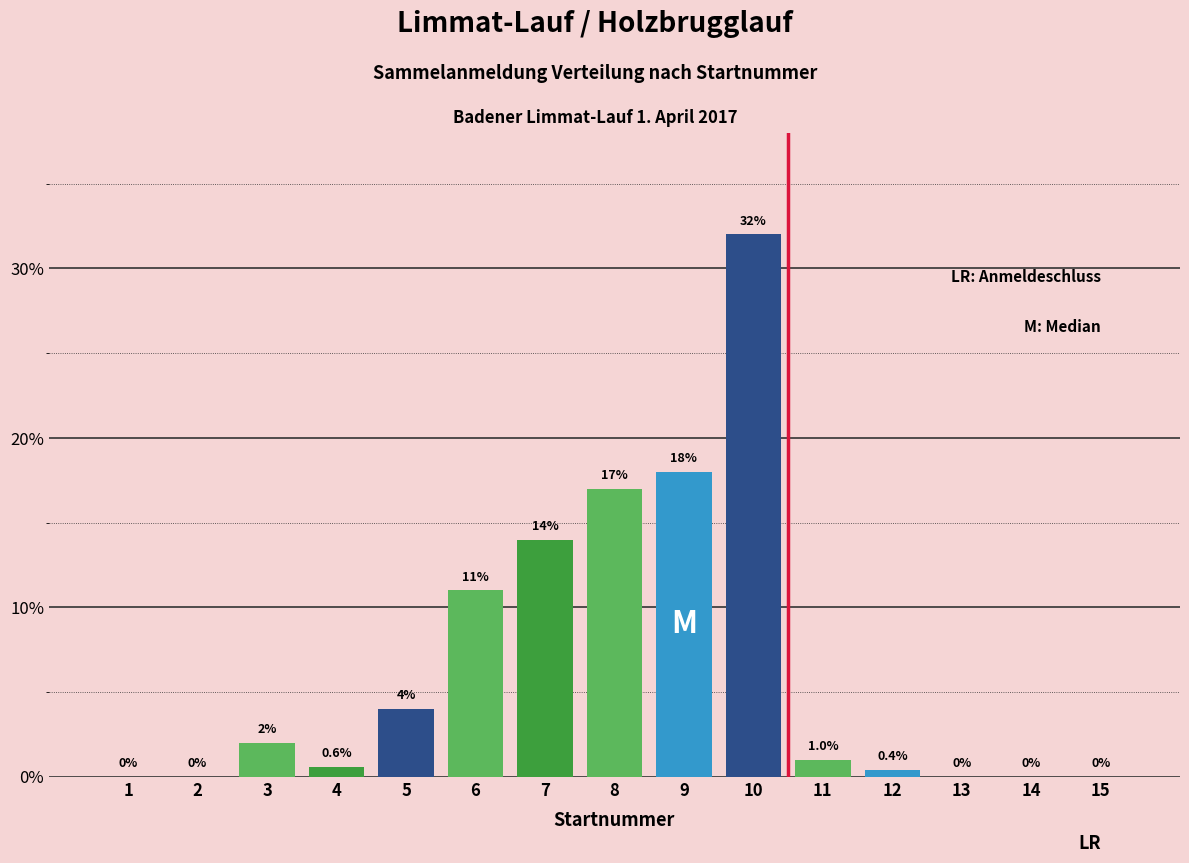

Reading left to right, extract all data points from this chart.

1=0.0	2=0.0	3=2.0	4=0.6	5=4.0	6=11.0	7=14.0	8=17.0	9=18.0	10=32.0	11=1.0	12=0.4	13=0.0	14=0.0	15=0.0